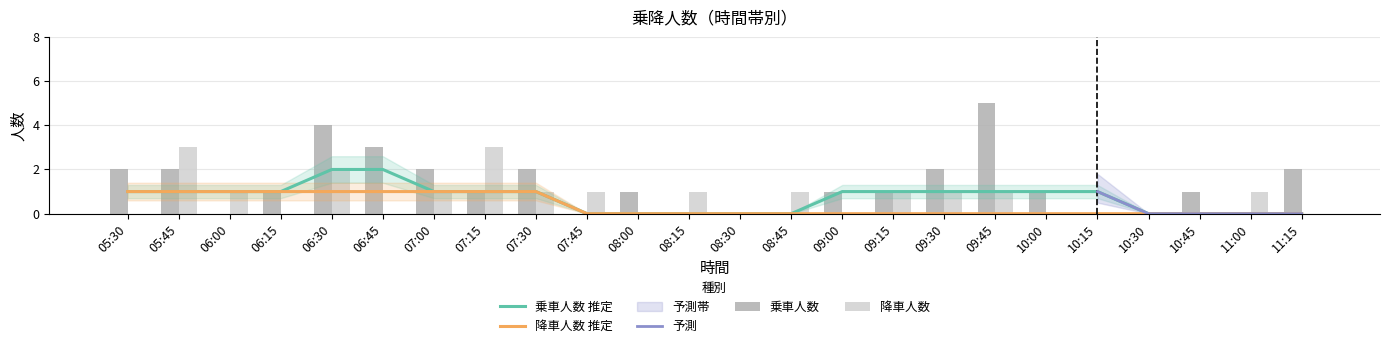

Which category has the lowest value across all series?

06:00